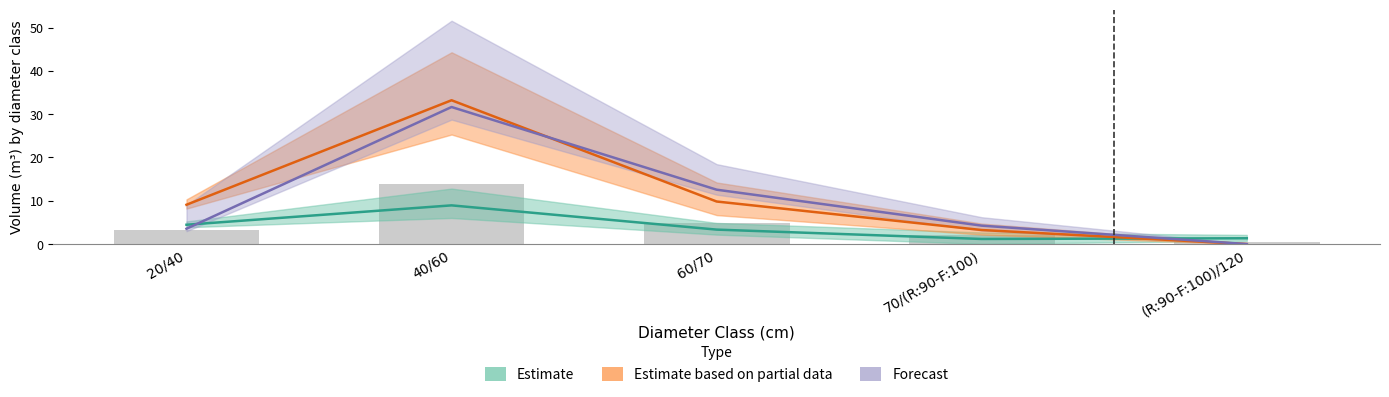

At how many categories does at least one series exceed 13?

1